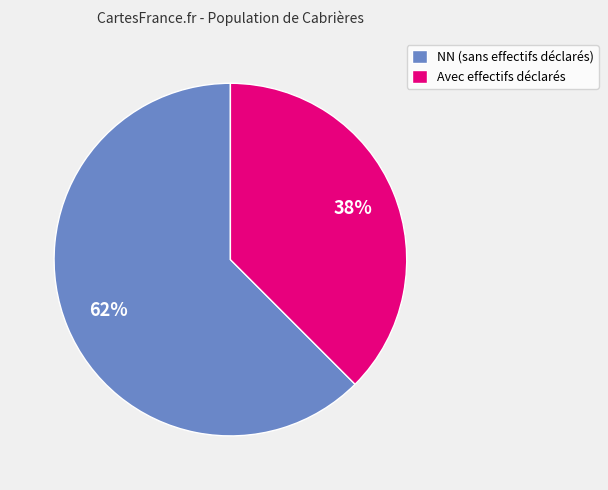

Approximately how many times larger is the value at Avec effectifs déclarés compared to NN (sans effectifs déclarés)?

0.6